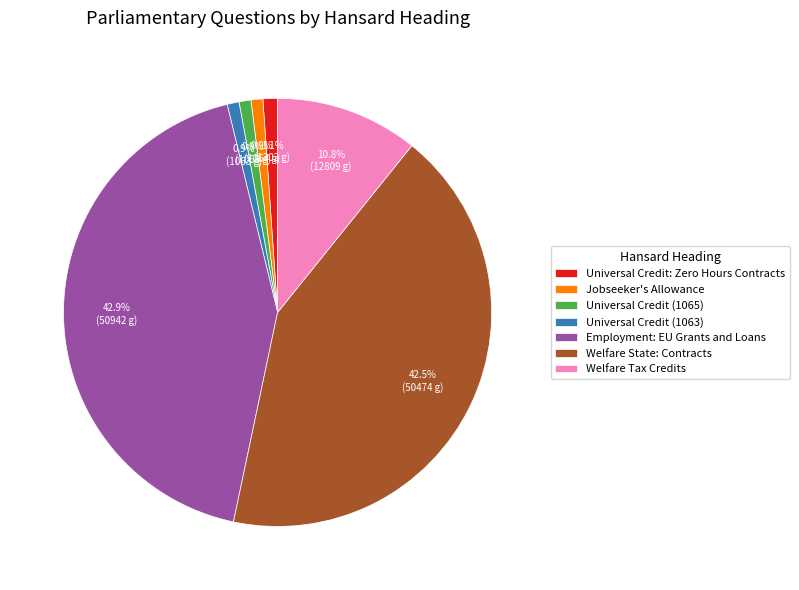

Is it true that Universal Credit (1065) is 11% of the pie?

False